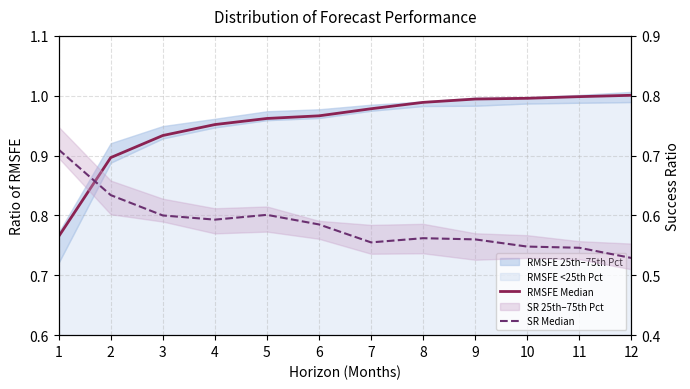

Rank the series by their average value, from lowest to highest.

SR Median, RMSFE Median